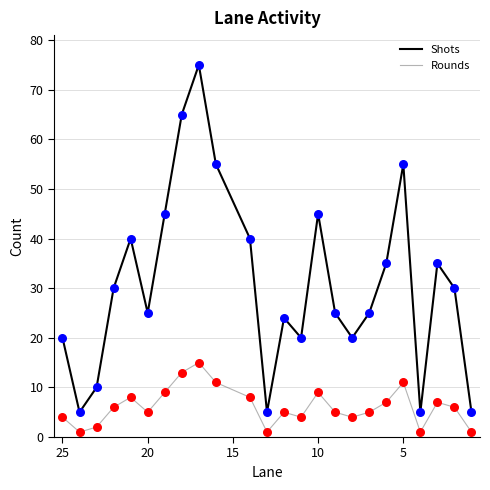

Which series reaches the maximum Y coordinate?

Shots